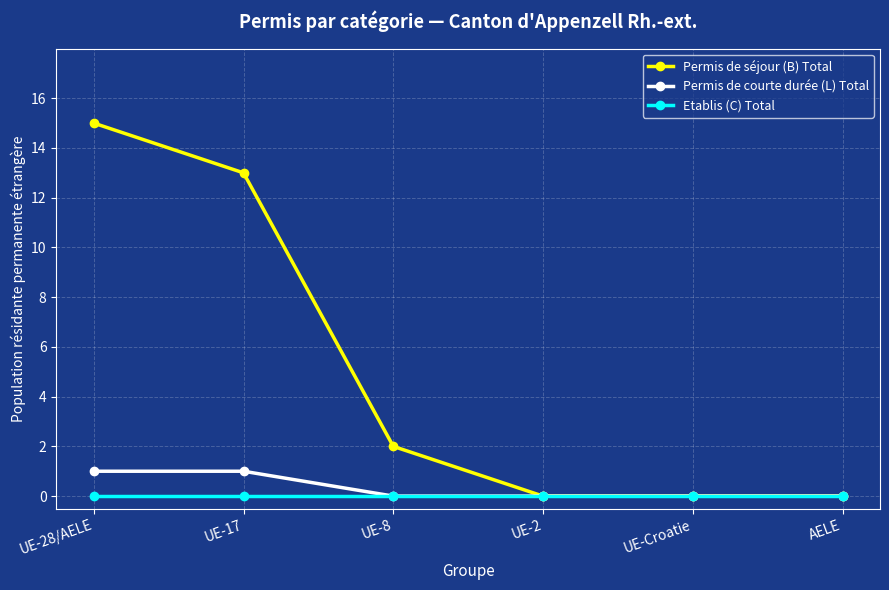

What is the difference between the Permis de séjour (B) Total values at UE-Croatie and UE-17?

13